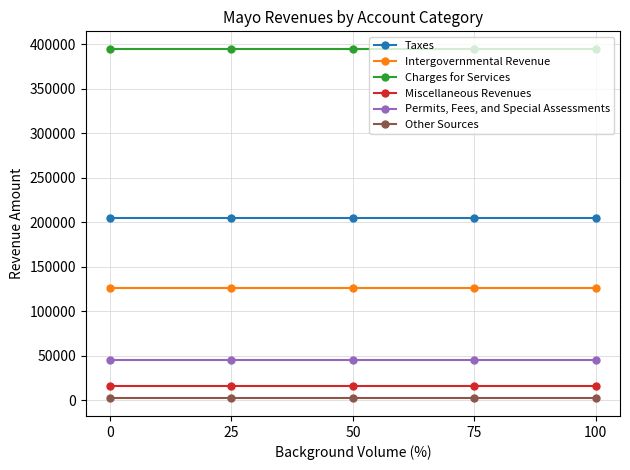

True or false: Intergovernmental Revenue and Miscellaneous Revenues intersect in this chart.

False